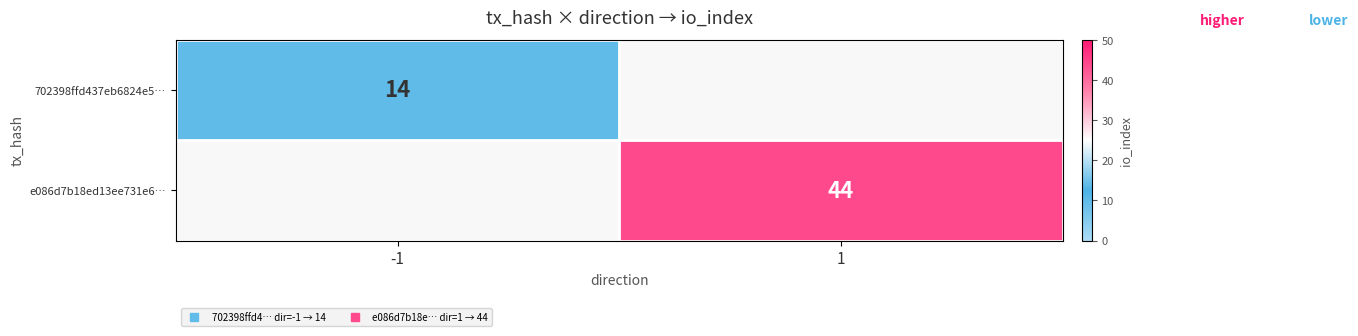

Is the value of 702398ffd437eb6824e5… at 1 greater than the value of e086d7b18ed13ee731e6… at 1?

No